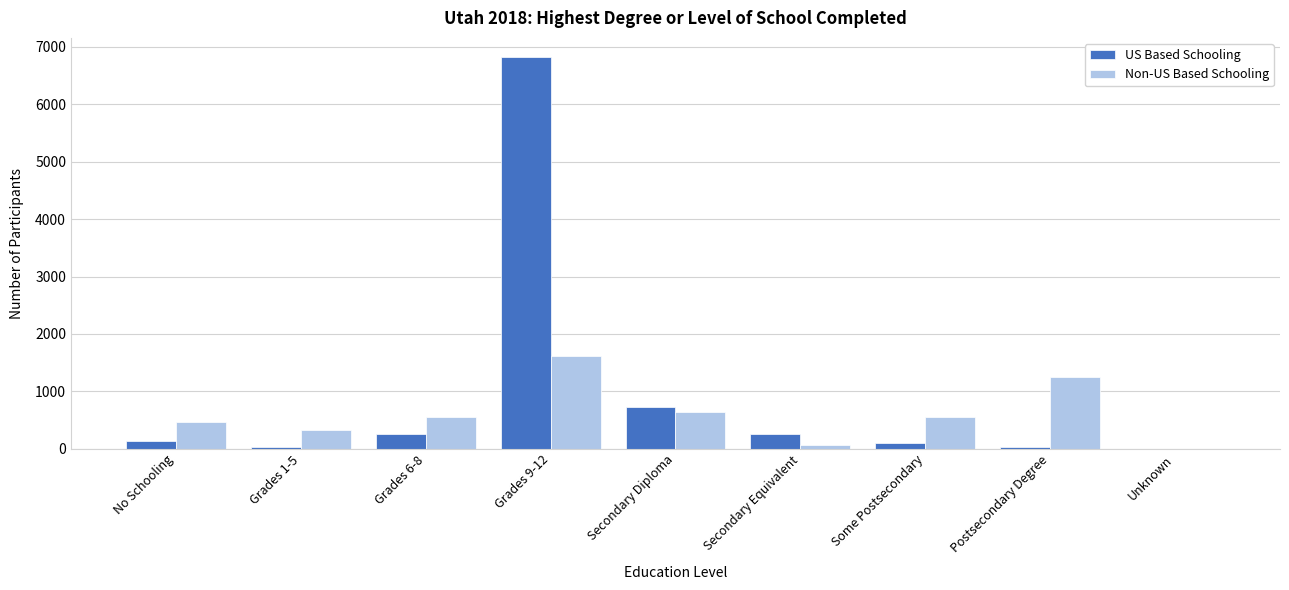

What is the sum of all US Based Schooling values?

8336